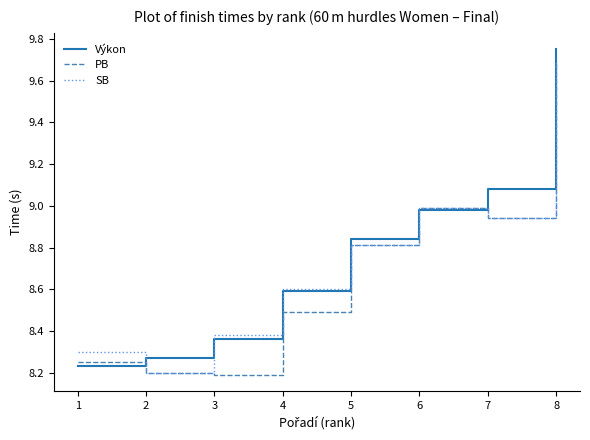

What is the total value across all series at 6?

27.0